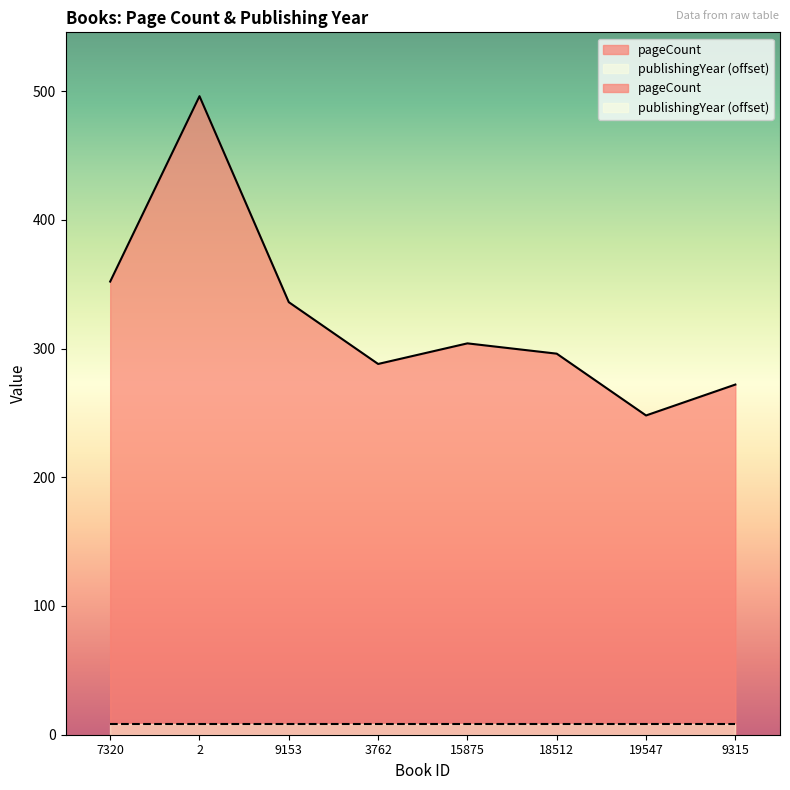

Rank the categories by value from lowest to highest.

19547, 9315, 3762, 18512, 15875, 9153, 7320, 2